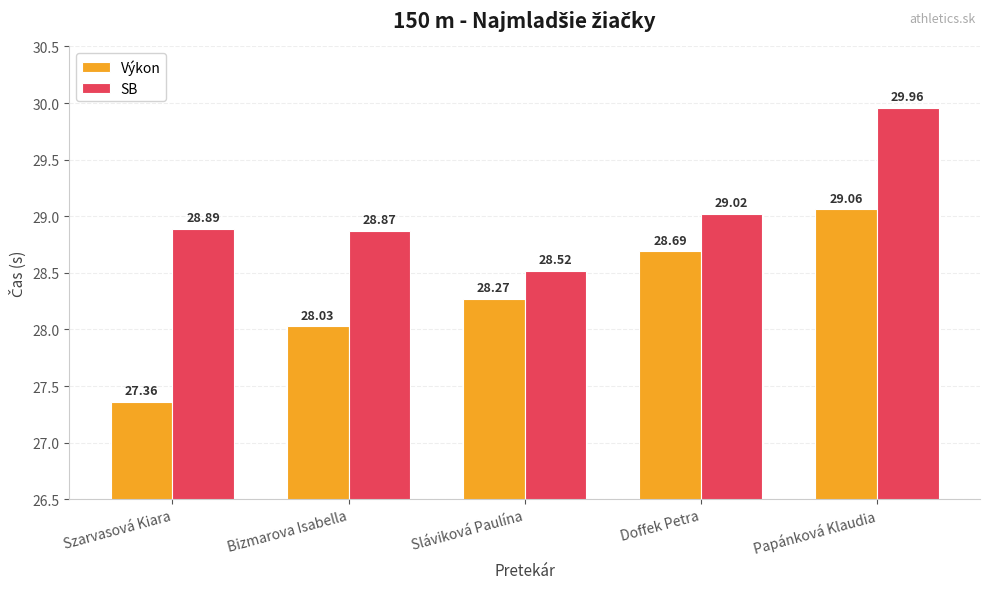

At which label is Výkon closest to 28?

Bizmarova Isabella